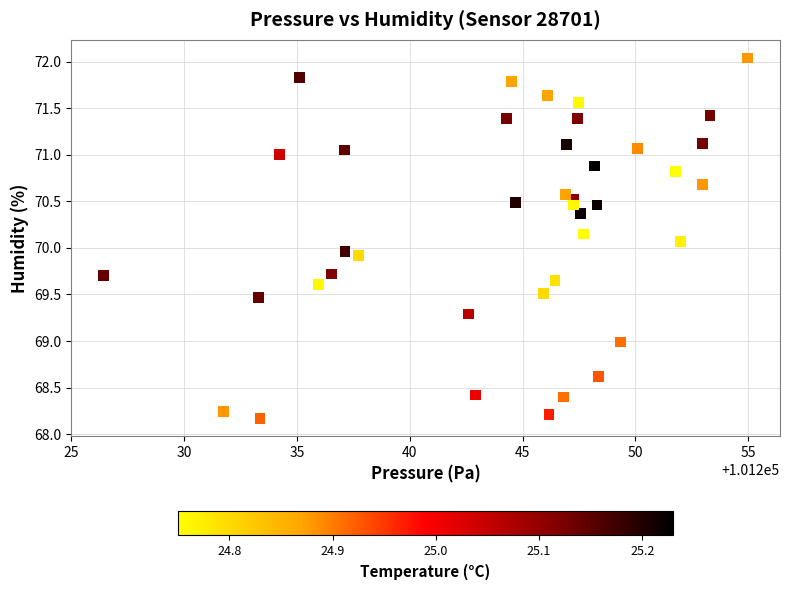

What is the range of X values (max minus min)?

28.6